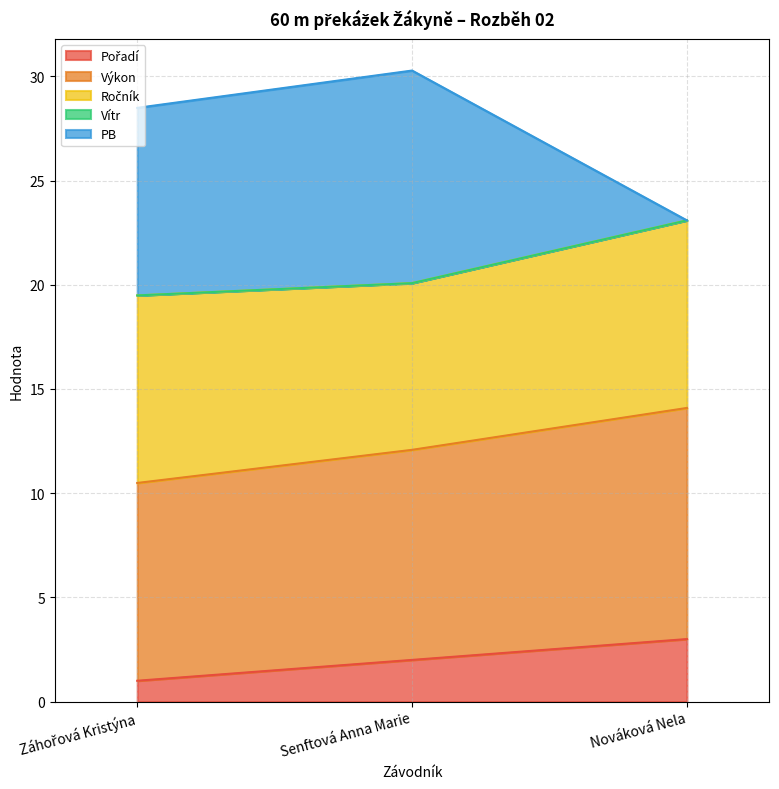

How many lines are shown in the chart?

5